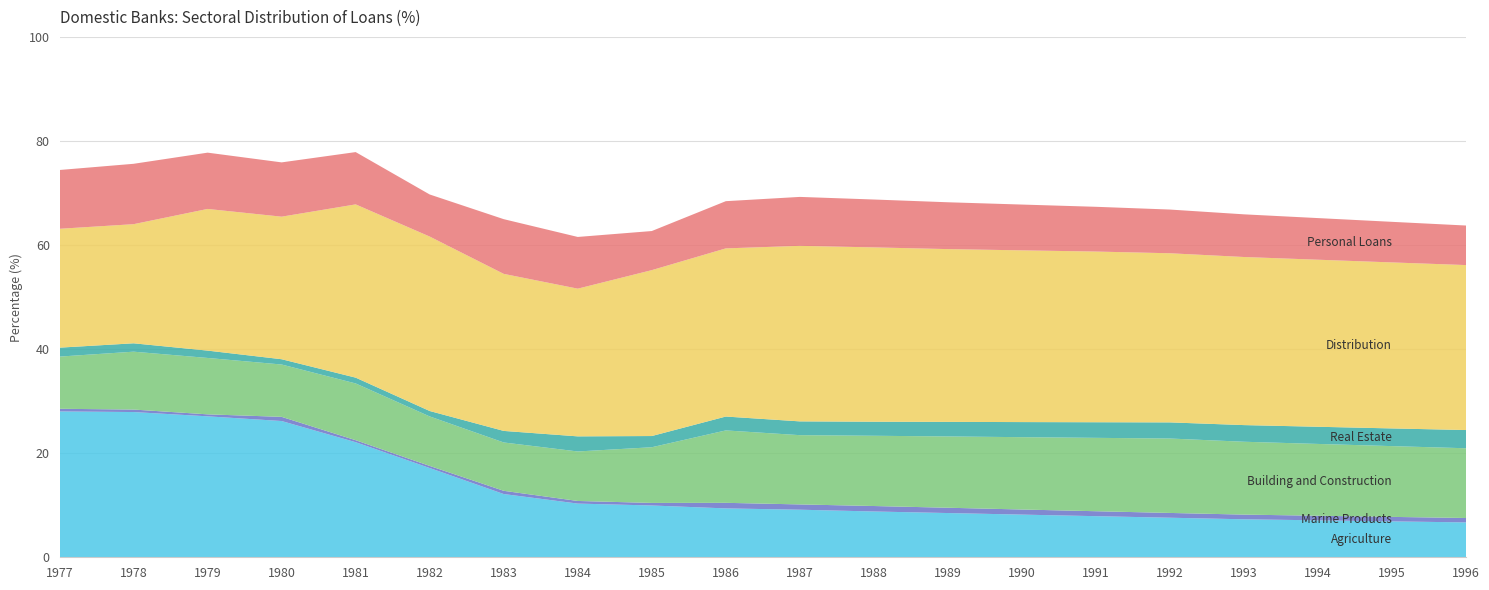

Reading left to right, list all the values displayed in this chart.

Agriculture: 1977=28.0	1978=27.9	1979=27.1	1980=26.2	1981=22.1	1982=17.2	1983=12.2	1984=10.3	1985=10.0	1986=9.4	1987=9.1	1988=8.8	1989=8.5	1990=8.2	1991=7.9	1992=7.6	1993=7.3	1994=7.1	1995=6.9	1996=6.7
Marine Products: 1977=0.5	1978=0.5	1979=0.4	1980=0.8	1981=0.4	1982=0.4	1983=0.6	1984=0.5	1985=0.5	1986=1.1	1987=1.0	1988=1.1	1989=1.0	1990=1.0	1991=0.9	1992=0.9	1993=0.9	1994=0.9	1995=0.9	1996=0.8
Building and Construction: 1977=10.0	1978=11.1	1979=10.8	1980=10.1	1981=10.9	1982=9.5	1983=9.3	1984=9.5	1985=10.7	1986=13.9	1987=13.3	1988=13.5	1989=13.7	1990=13.9	1991=14.1	1992=14.3	1993=14.0	1994=13.8	1995=13.6	1996=13.4
Real Estate: 1977=1.7	1978=1.6	1979=1.4	1980=1.0	1981=1.1	1982=1.0	1983=2.2	1984=2.9	1985=2.2	1986=2.7	1987=2.6	1988=2.7	1989=2.8	1990=2.9	1991=3.0	1992=3.1	1993=3.2	1994=3.3	1995=3.4	1996=3.5
Distribution: 1977=22.8	1978=22.9	1979=27.2	1980=27.4	1981=33.3	1982=33.5	1983=30.2	1984=28.4	1985=31.9	1986=32.3	1987=33.7	1988=33.5	1989=33.2	1990=33.0	1991=32.8	1992=32.5	1993=32.3	1994=32.1	1995=31.9	1996=31.7
Personal Loans: 1977=11.3	1978=11.6	1979=10.8	1980=10.4	1981=10.0	1982=8.1	1983=10.5	1984=9.9	1985=7.5	1986=9.1	1987=9.4	1988=9.2	1989=9.0	1990=8.8	1991=8.6	1992=8.4	1993=8.2	1994=8.0	1995=7.8	1996=7.6